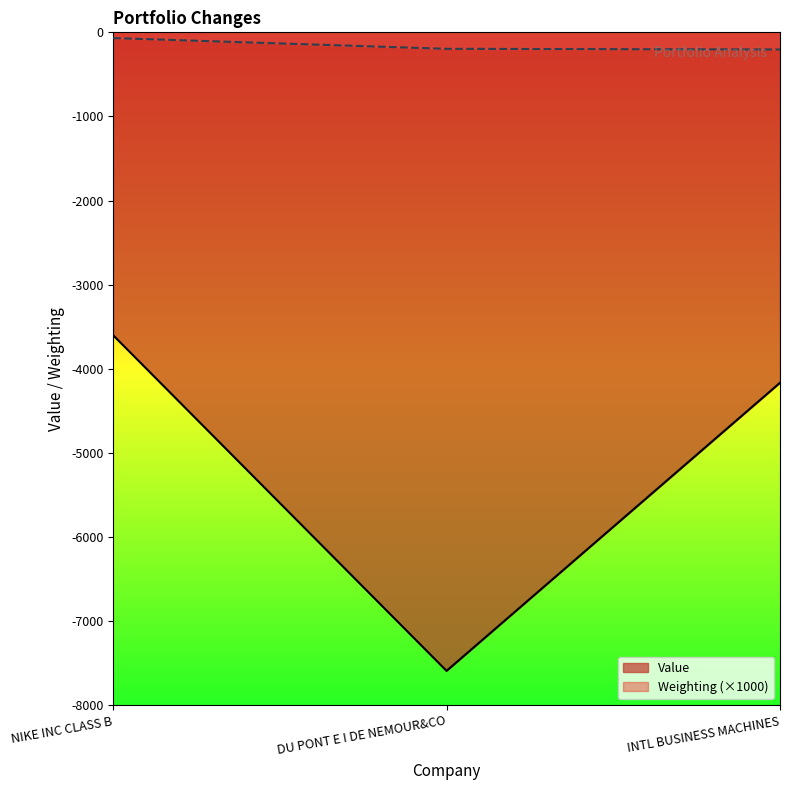

Which series has the largest total across all categories?

Weighting (×1000)